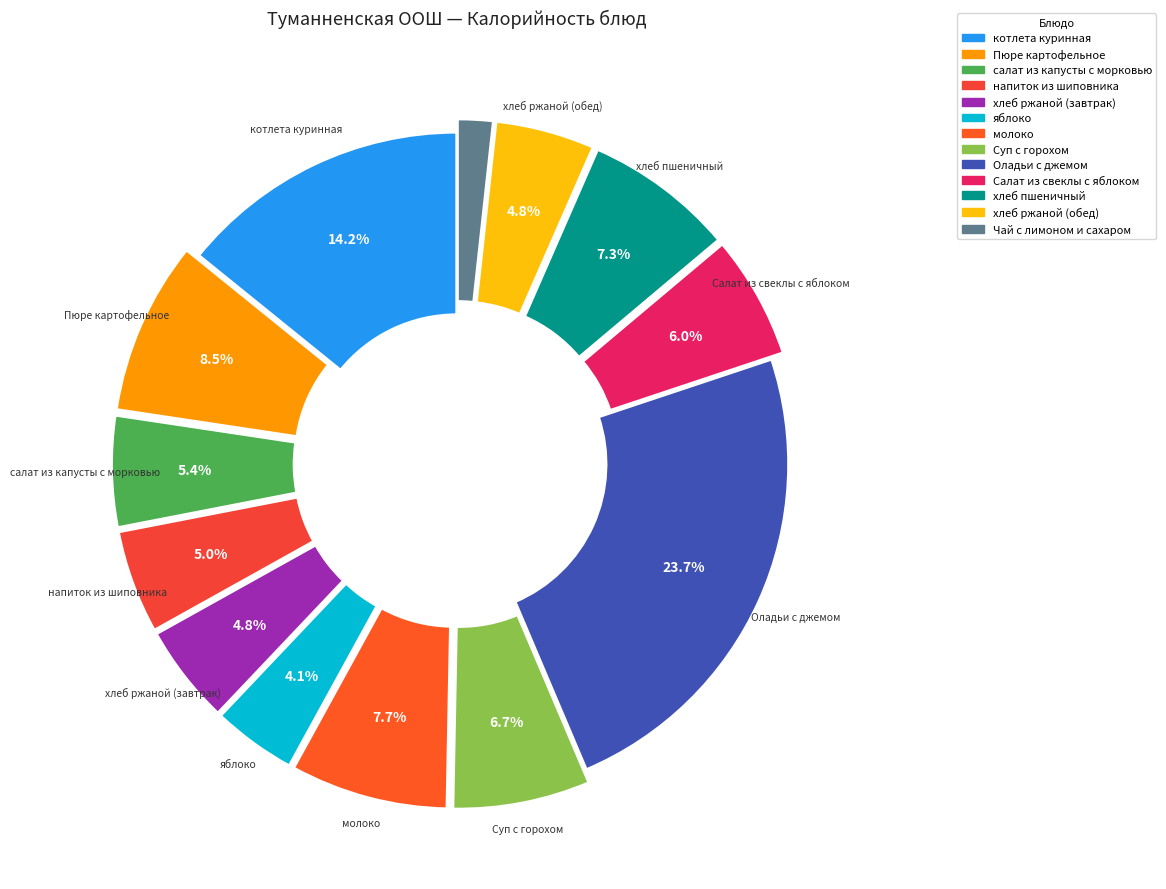

What percentage is the Чай с лимоном и сахаром slice, to the nearest percent?

2%